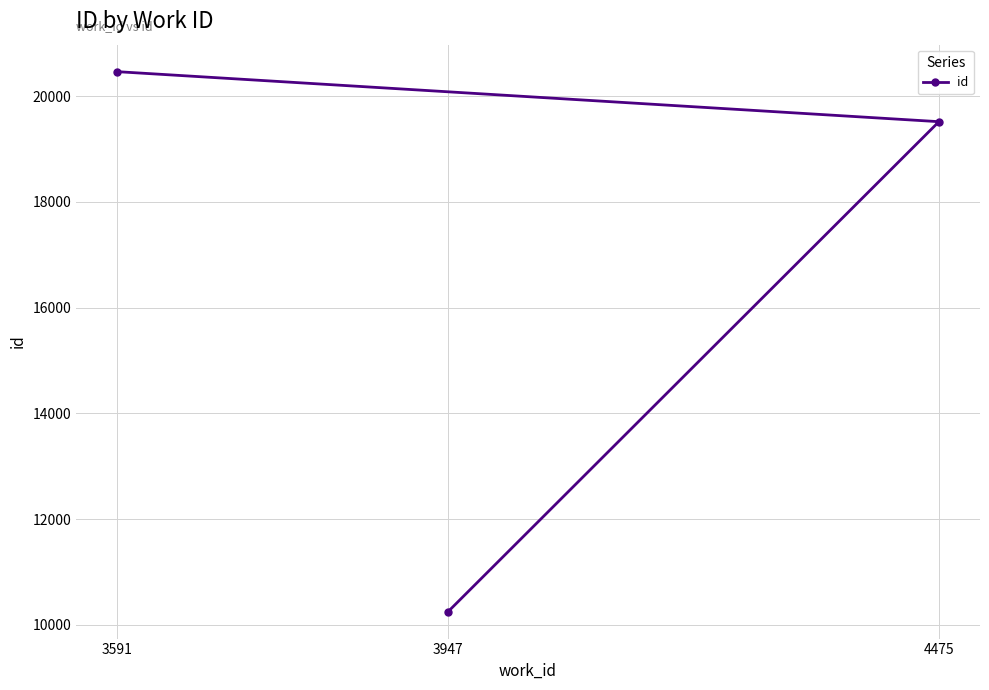

What is the change in value from 3947 to 4475?

+9266